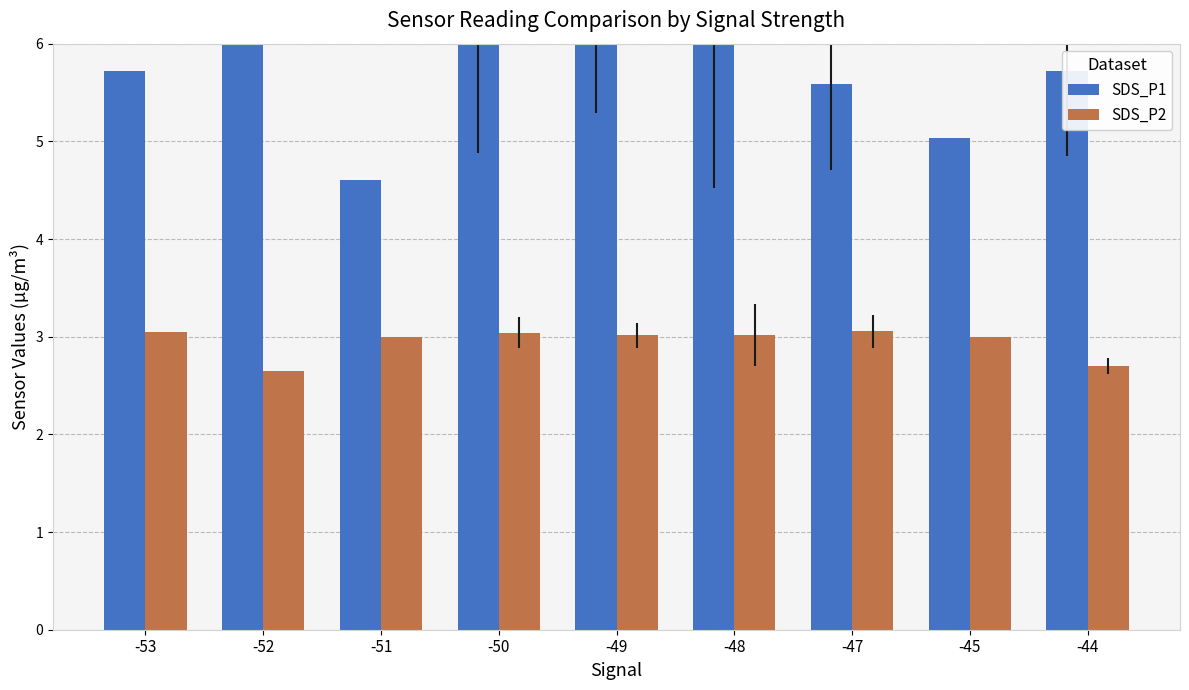

Reading left to right, list all the values displayed in this chart.

SDS_P1: -53=5.7	-52=6.2	-51=4.6	-50=6.3	-49=6.1	-48=6.5	-47=5.6	-45=5.0	-44=5.7
SDS_P2: -53=3.0	-52=2.6	-51=3.0	-50=3.0	-49=3.0	-48=3.0	-47=3.1	-45=3.0	-44=2.7